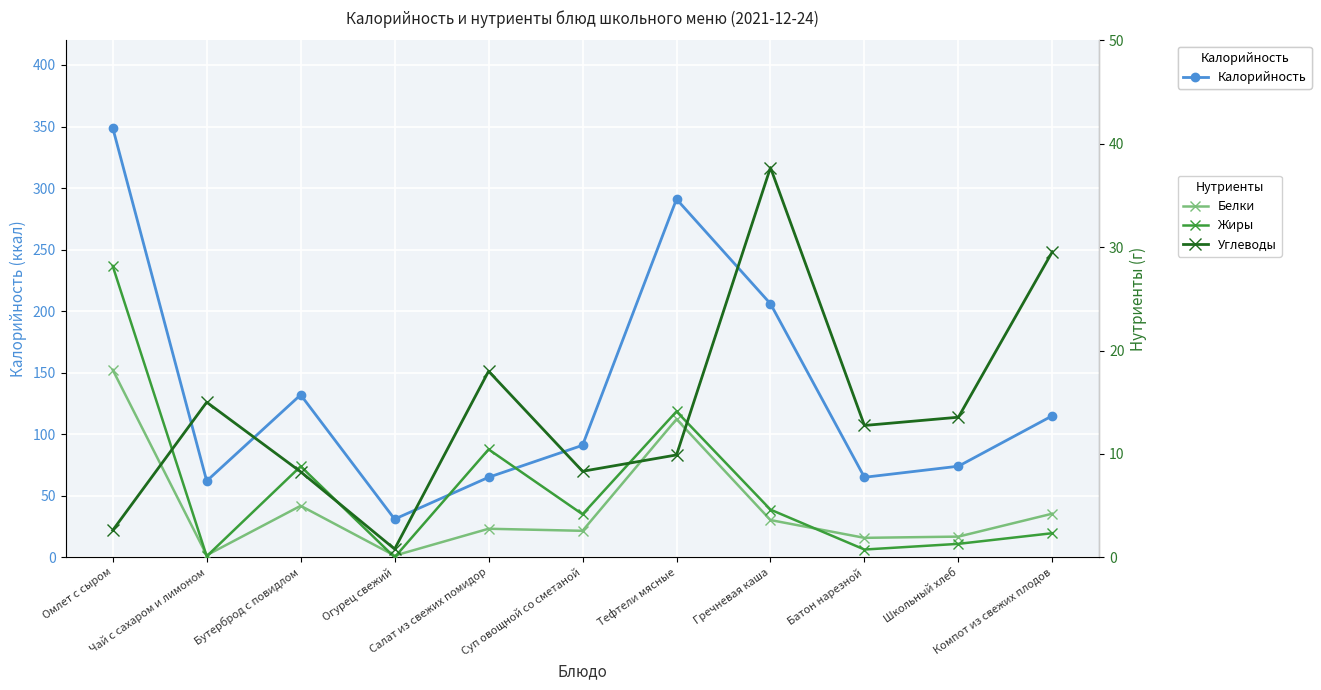

List the series in order of their peak value, highest first.

Калорийность, Углеводы, Жиры, Белки